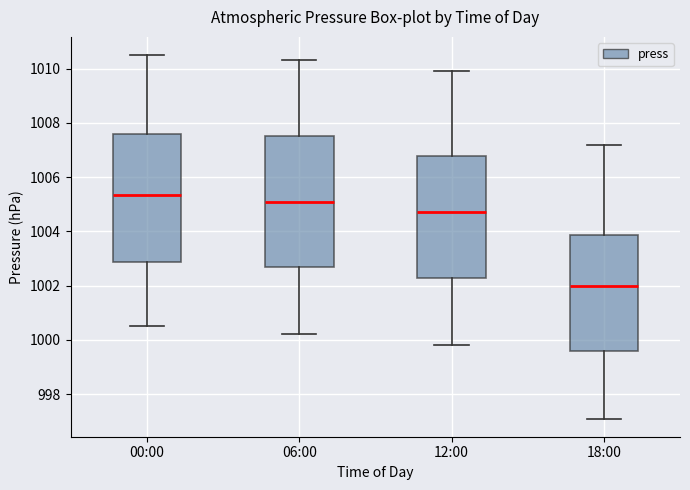

Reading left to right, transcribe this box plot: for each box, give where its median line is, the range the box spans, and where its two whiskers end, as read against the y-axis. The values are not printed on the chart, so give them approximately, as read against the axis.

00:00: median 1005.4, box 1002.8 to 1007.6, whiskers 1000.6 to 1010.6
06:00: median 1005.2, box 1002.6 to 1007.6, whiskers 1000.2 to 1010.4
12:00: median 1004.8, box 1002.2 to 1006.8, whiskers 999.8 to 1010.0
18:00: median 1002.0, box 999.6 to 1003.8, whiskers 997.2 to 1007.2